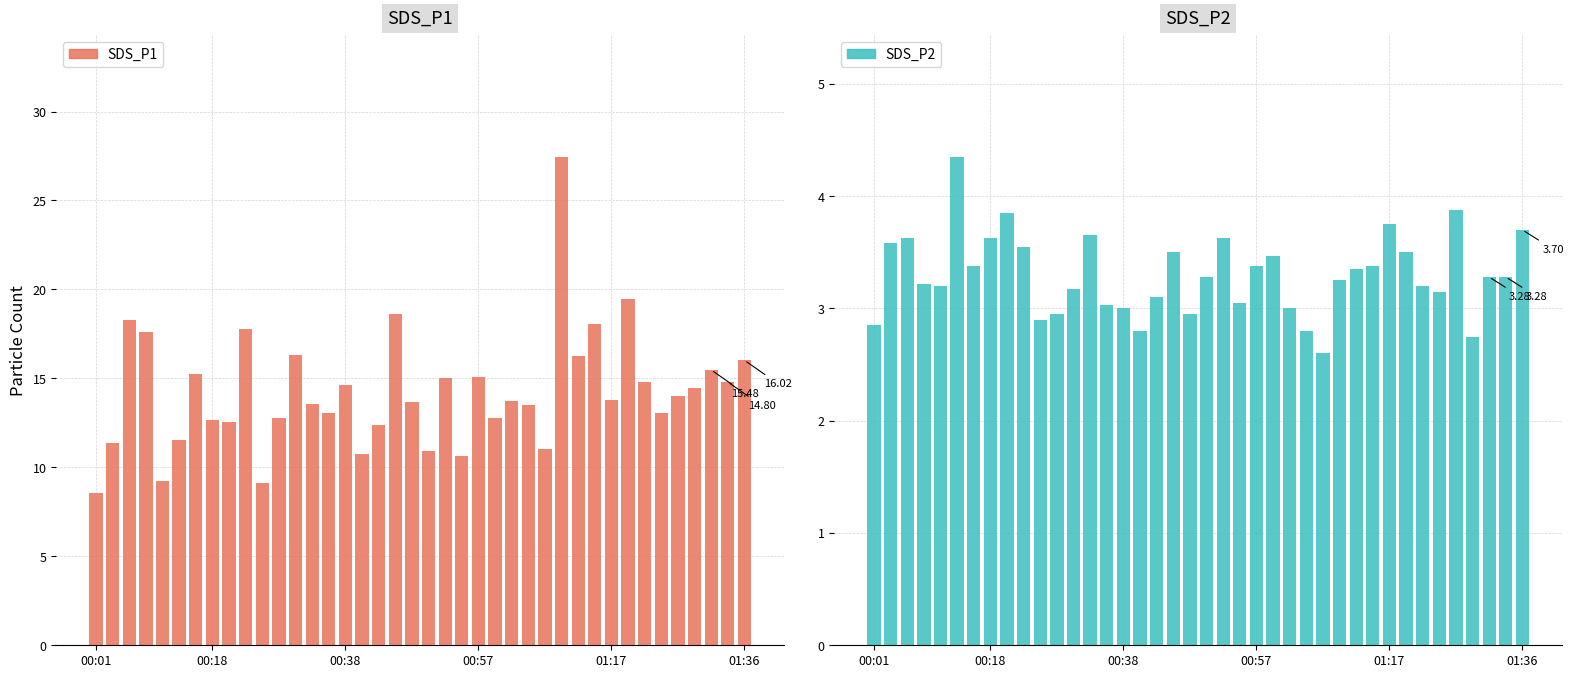

What position from the left is 18?

19